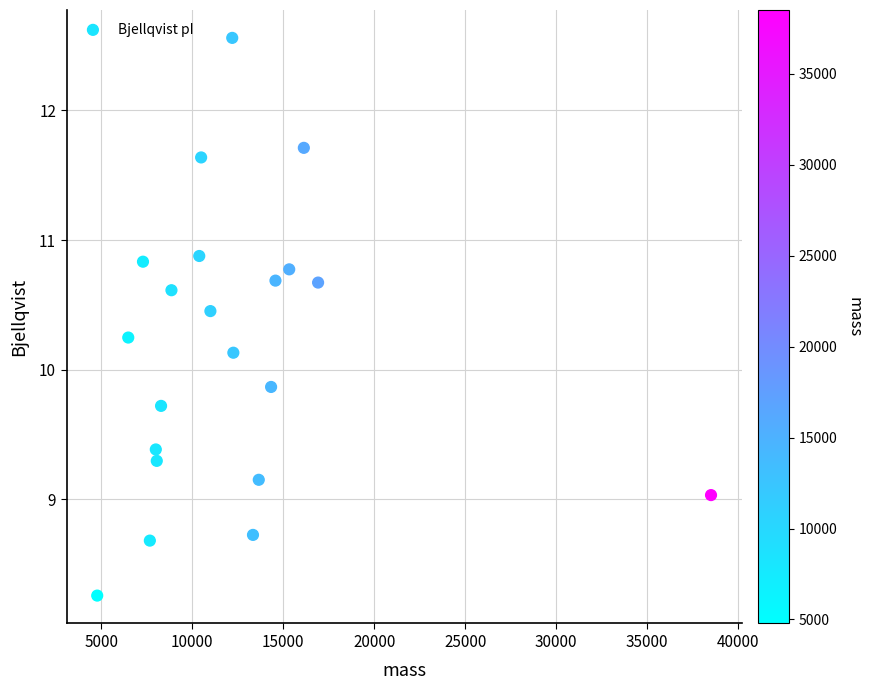

What is the range of Y values (max minus min)?

4.3